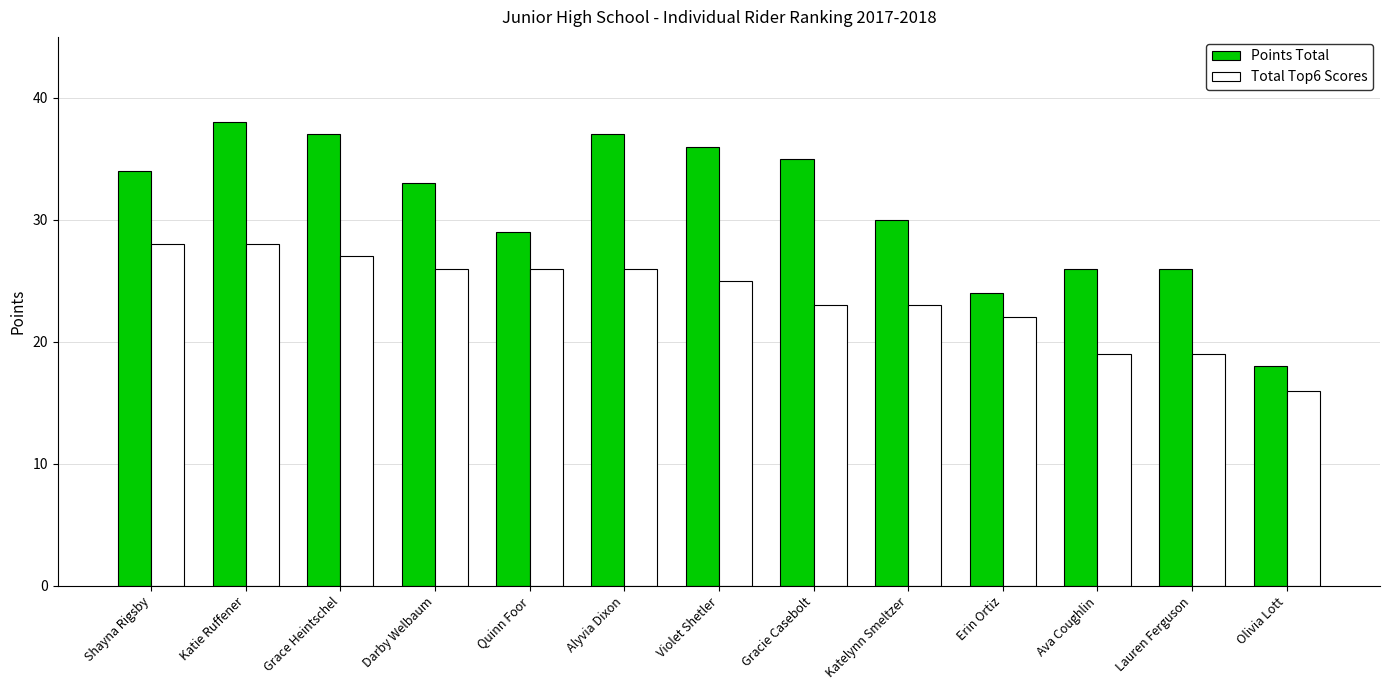

Is the value of Total Top6 Scores at Quinn Foor greater than the value of Points Total at Erin Ortiz?

Yes